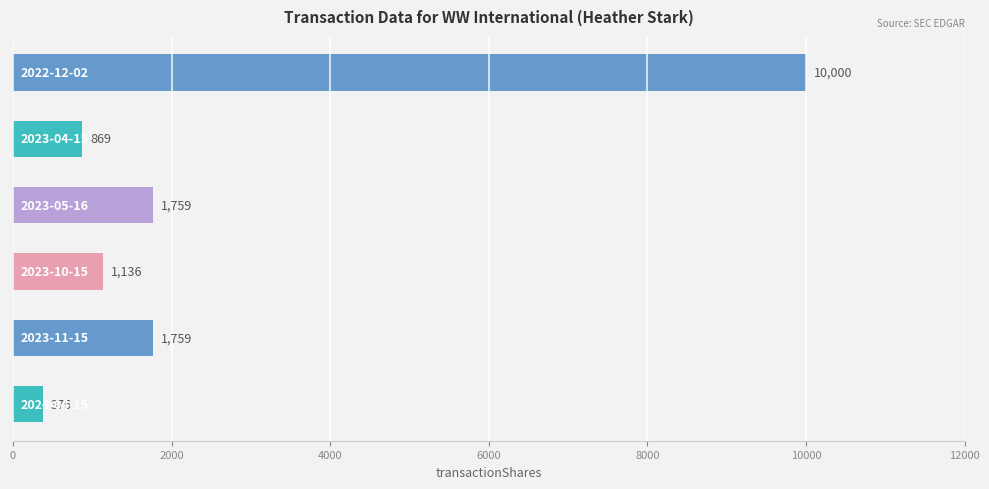

What is the smallest value displayed?

376